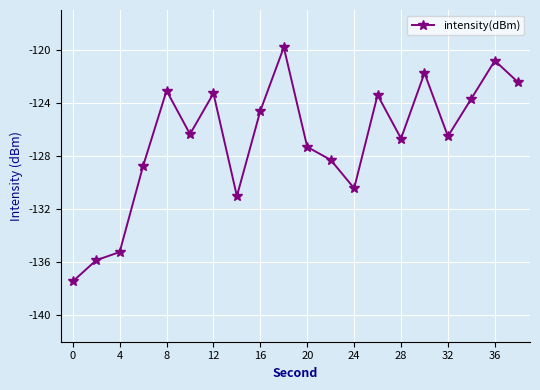

What is the smallest value displayed?

-137.5